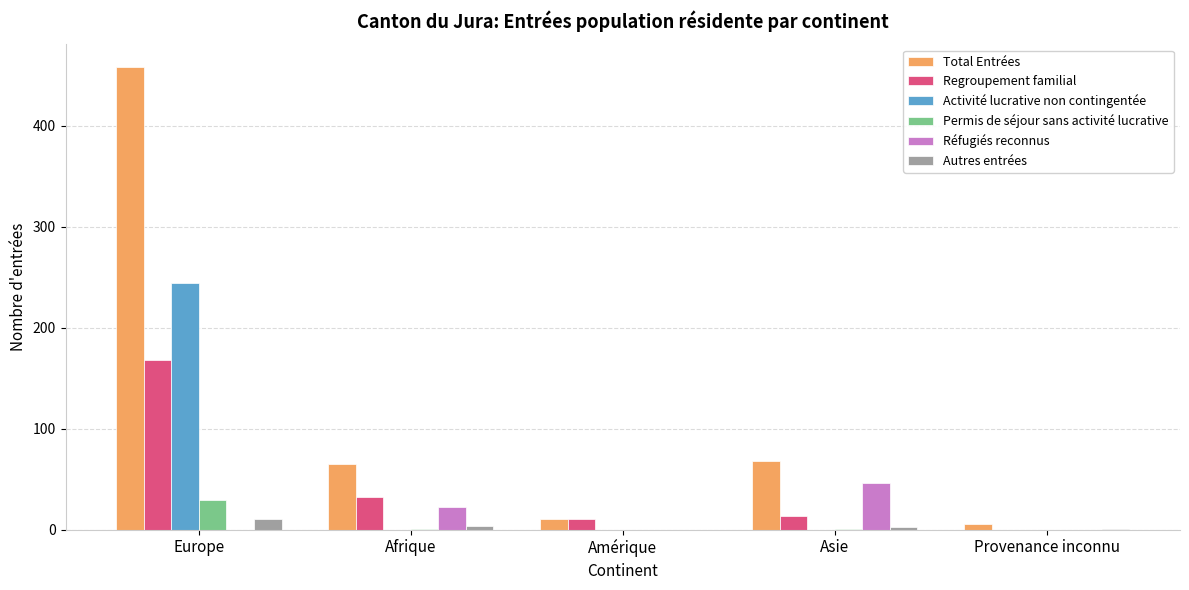

What is the sum of all Activité lucrative non contingentée values?

244